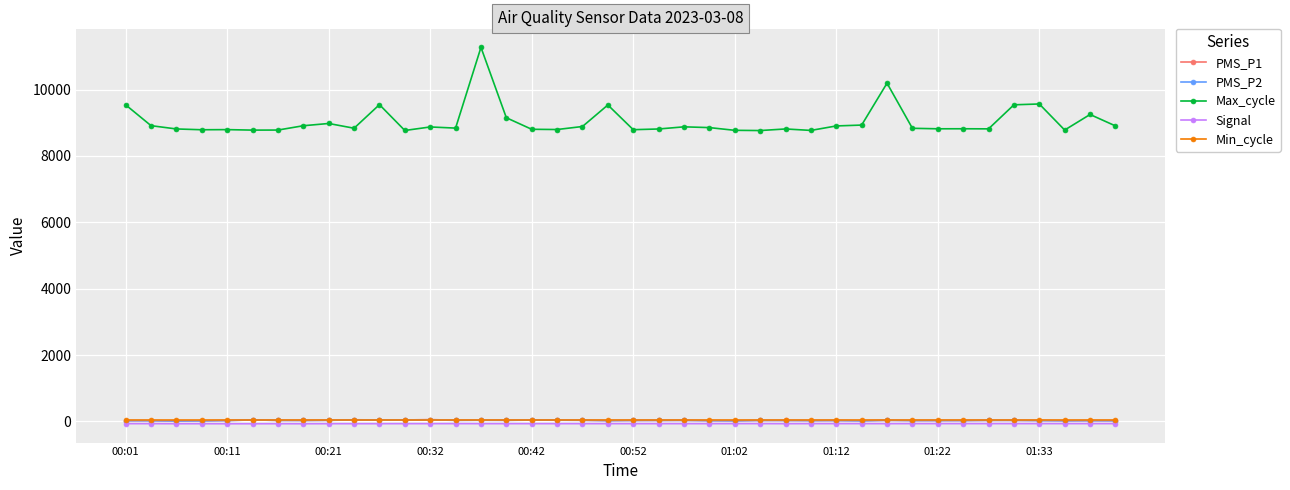

How many data points does each series have?

40